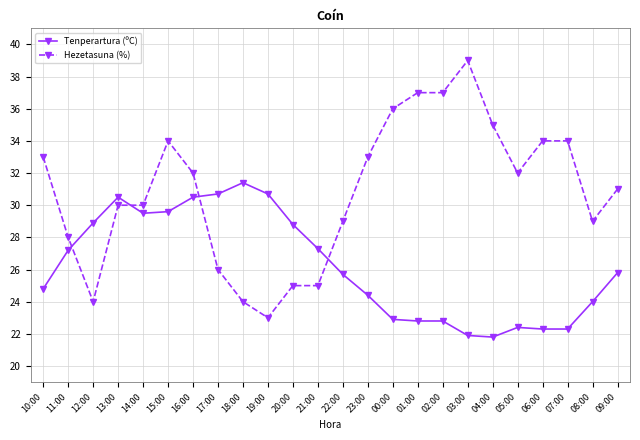

The value of Hezetasuna (%) at 02:00 is 37.0. True or false?

True